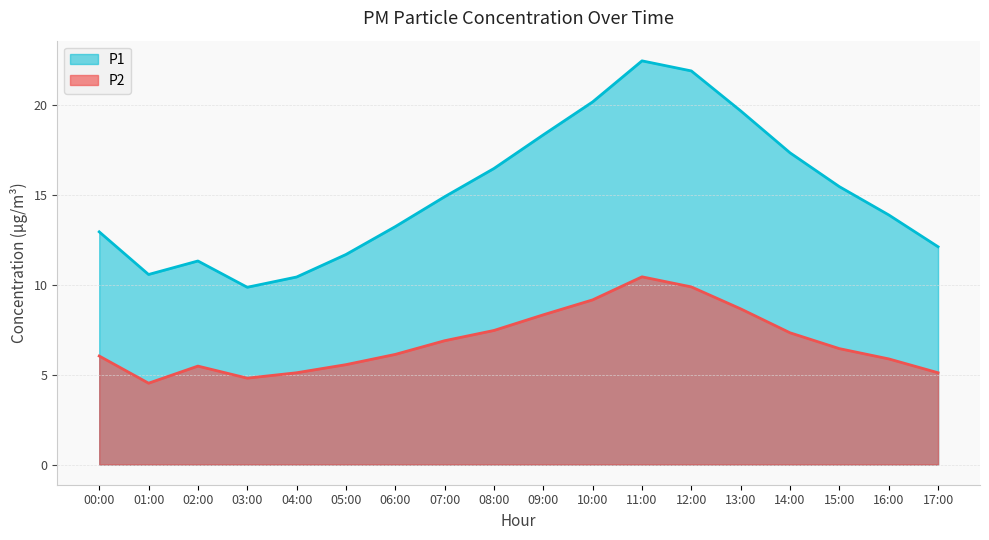

Read the P1 value at 10:00.

20.1